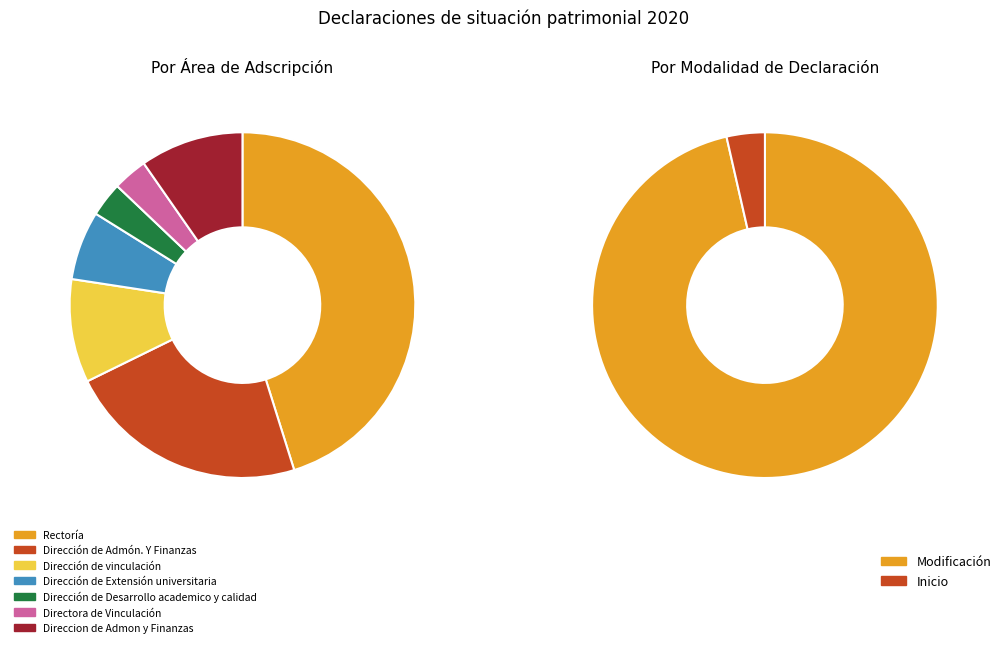

What is the smallest slice in the pie chart?

Dirección de Desarrollo academico y calidad